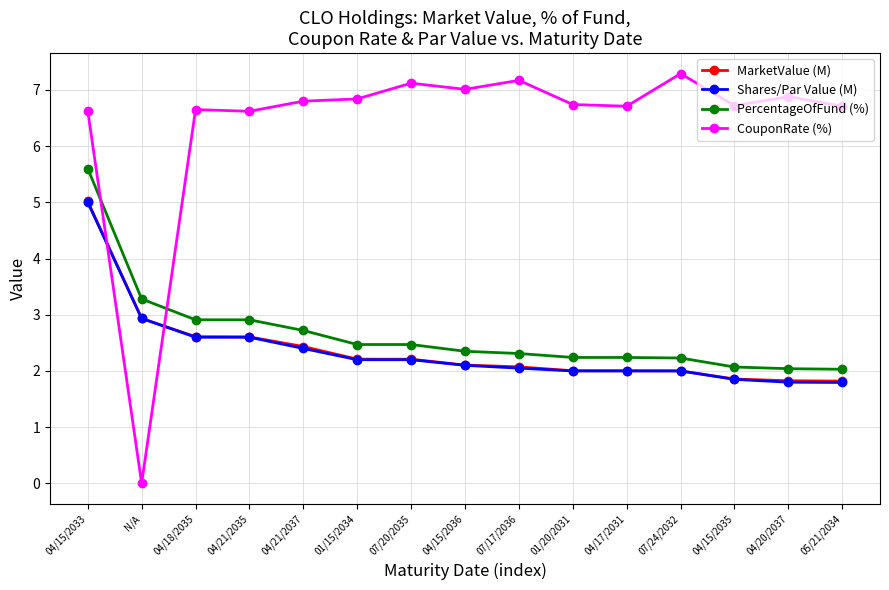

Which series changed the most between 01/15/2034 and 05/21/2034?

PercentageOfFund (%)